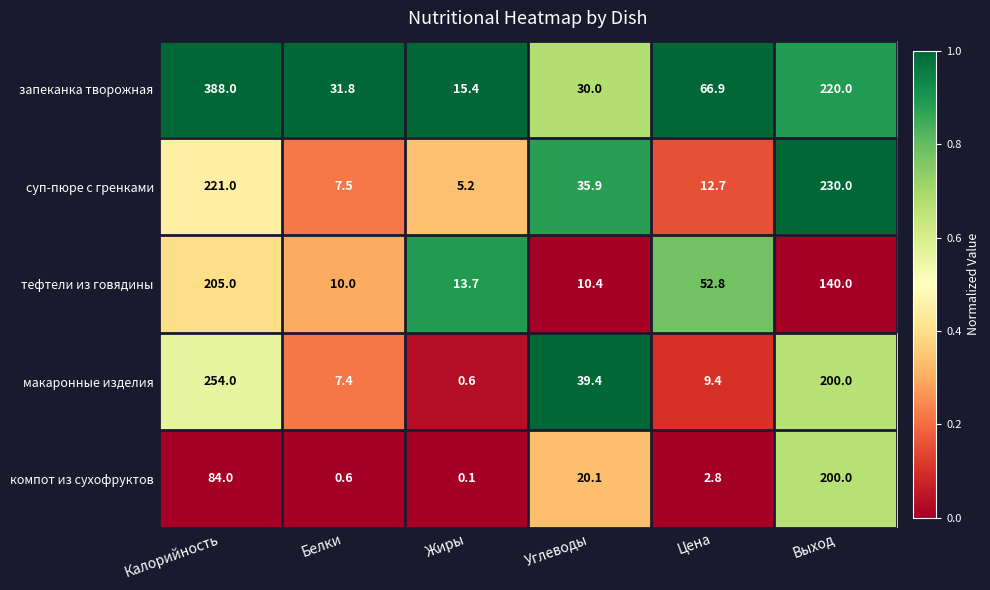

The суп-пюре с гренками series shows 12.7 at Цена. True or false?

True